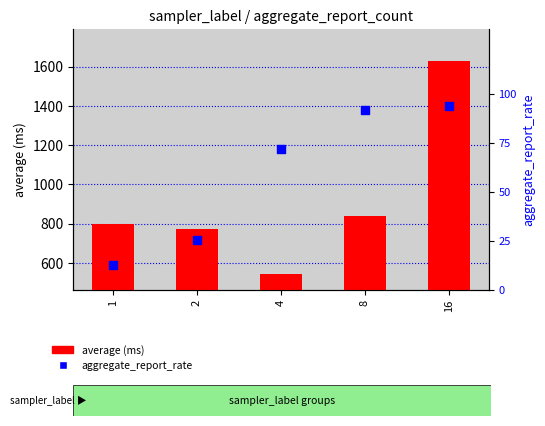

Which series reaches the minimum Y coordinate?

aggregate_report_rate